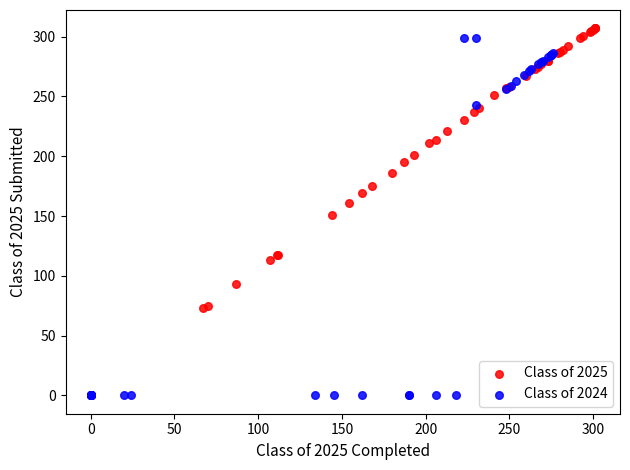

Which series has the widest spread of Y values?

Class of 2024